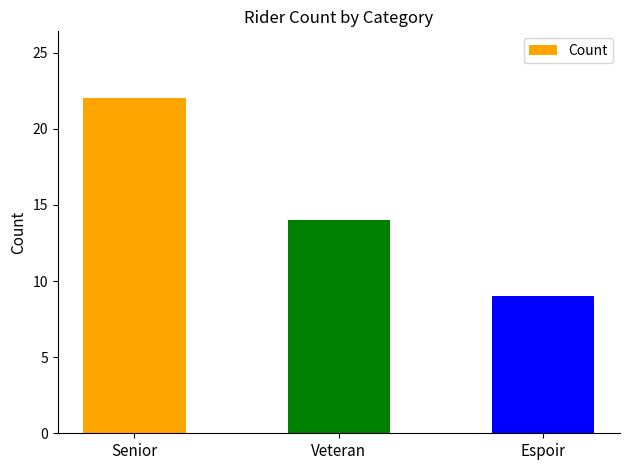

How many data points are less than 14?

1